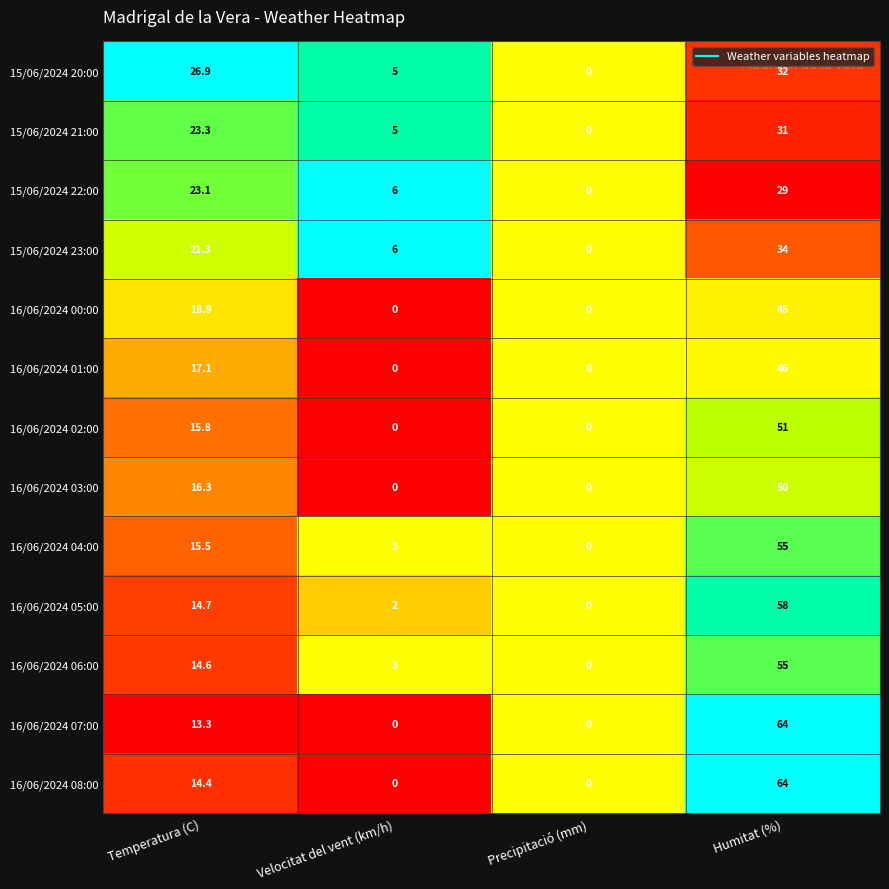

What is the difference between the maximum and minimum values in the 15/06/2024 20:00 series?

32.0